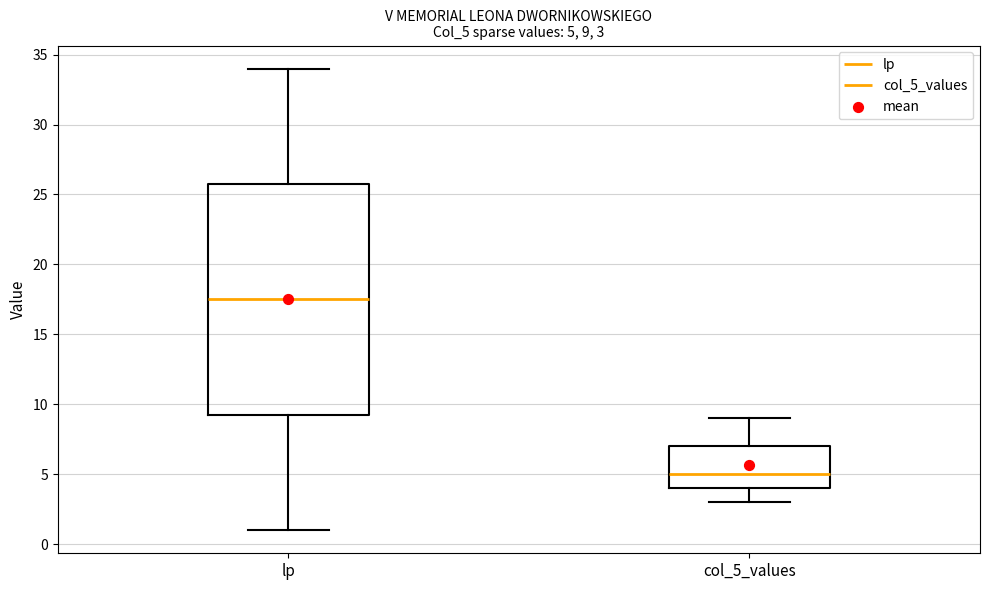

Which box has the highest median line?

lp